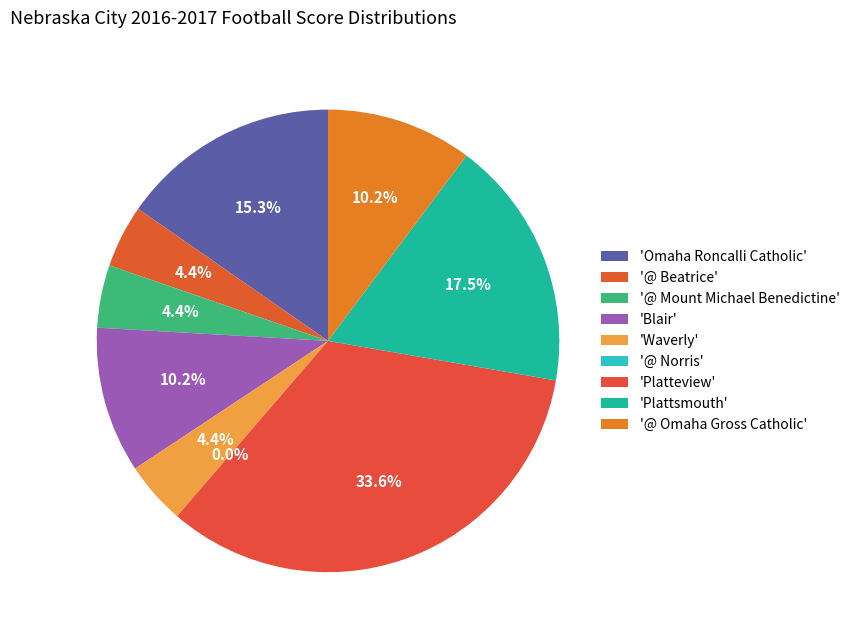

To the nearest percent, what is the difference between the largest and smallest slice percentages?

34%